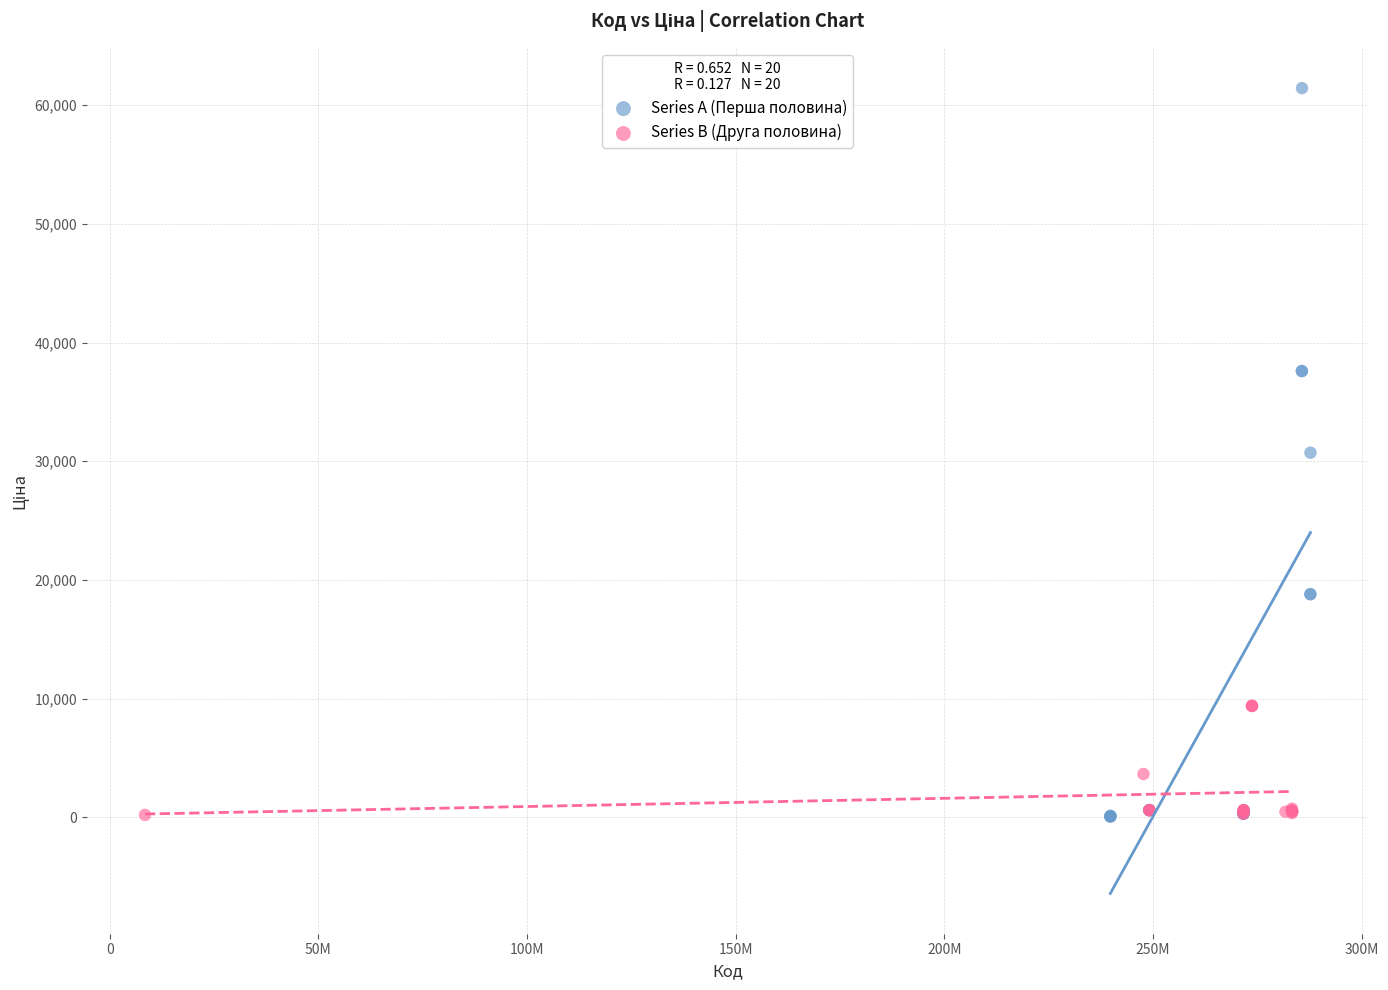

Which series contains the highest Y value?

Series A (Перша половина)